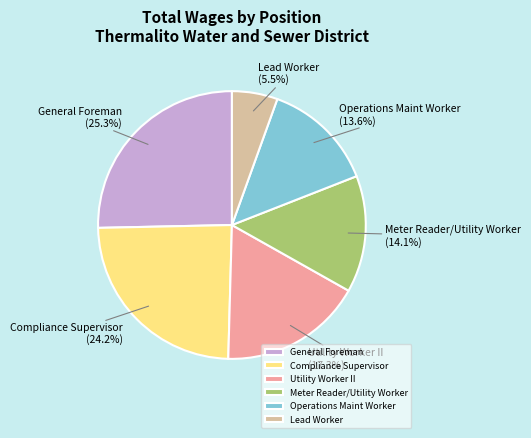

True or false: General Foreman accounts for 25% of the total.

True